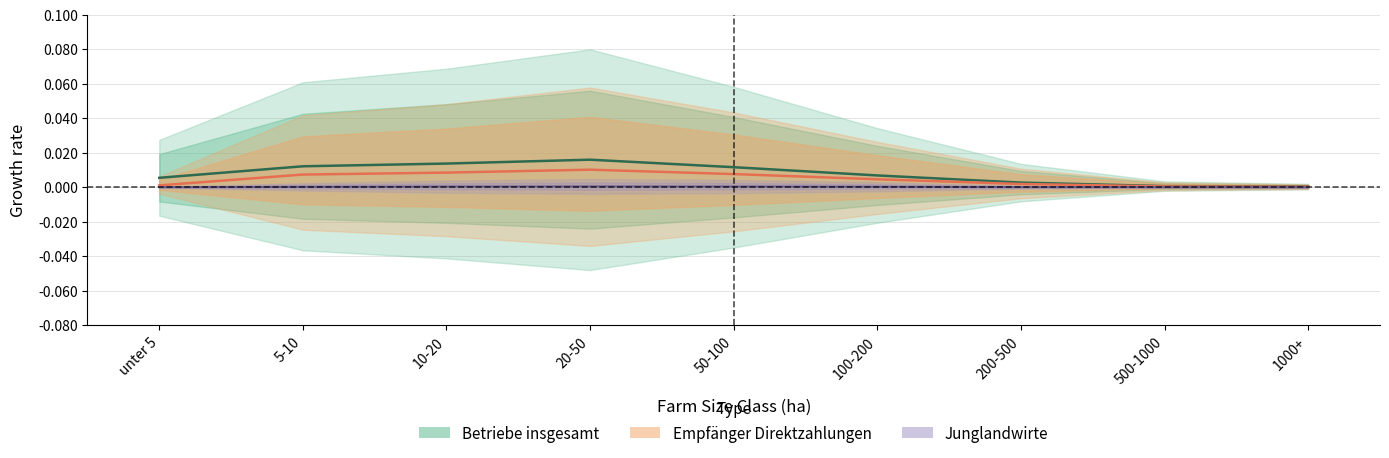

True or false: Betriebe insgesamt and Empfaenger Direktzahlungen intersect in this chart.

False